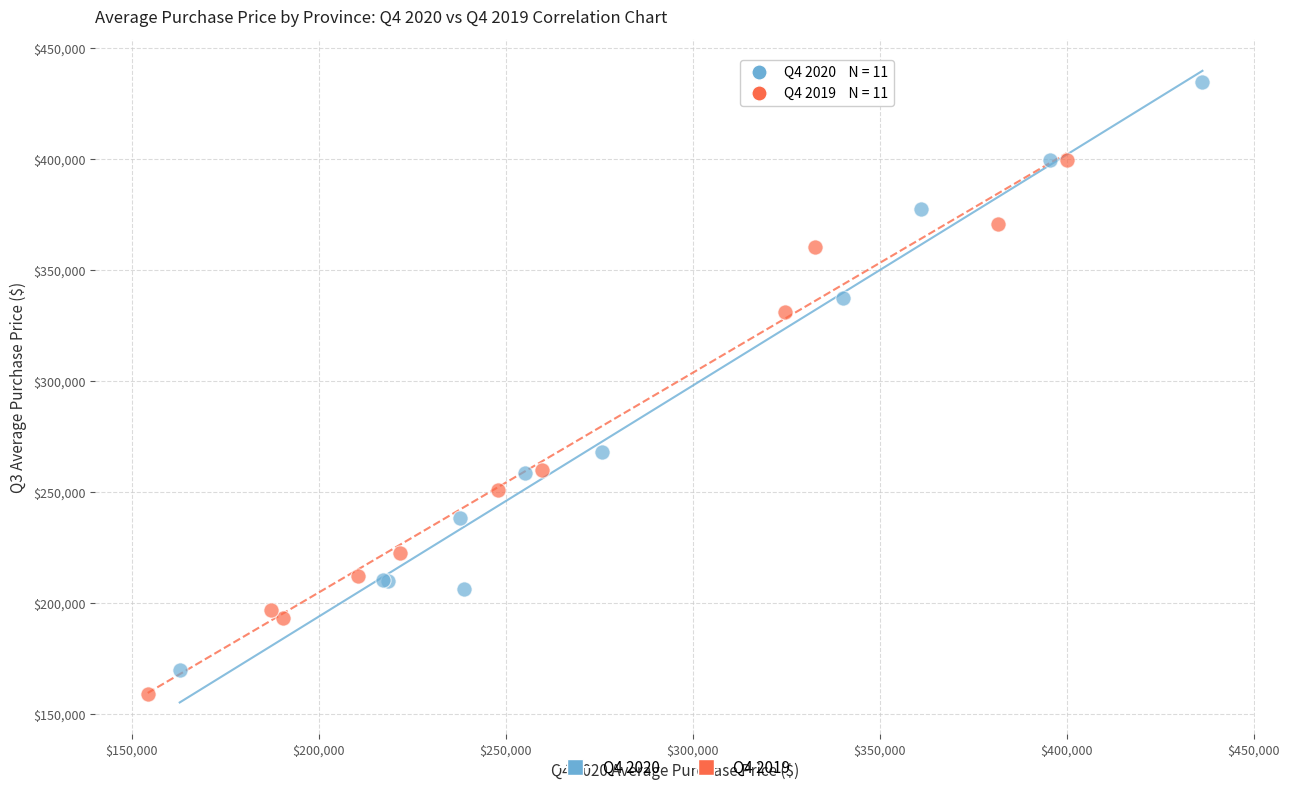

Which series has the largest Y range (max minus min)?

Q4 2020